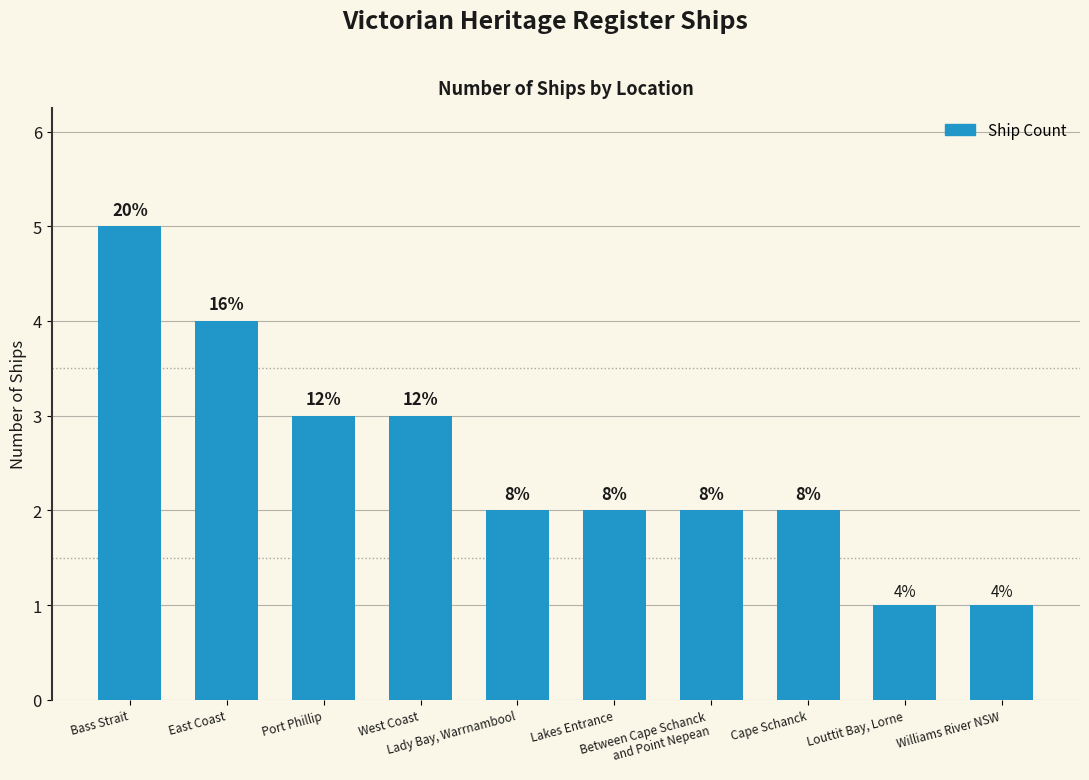

Are the bars horizontal?

No